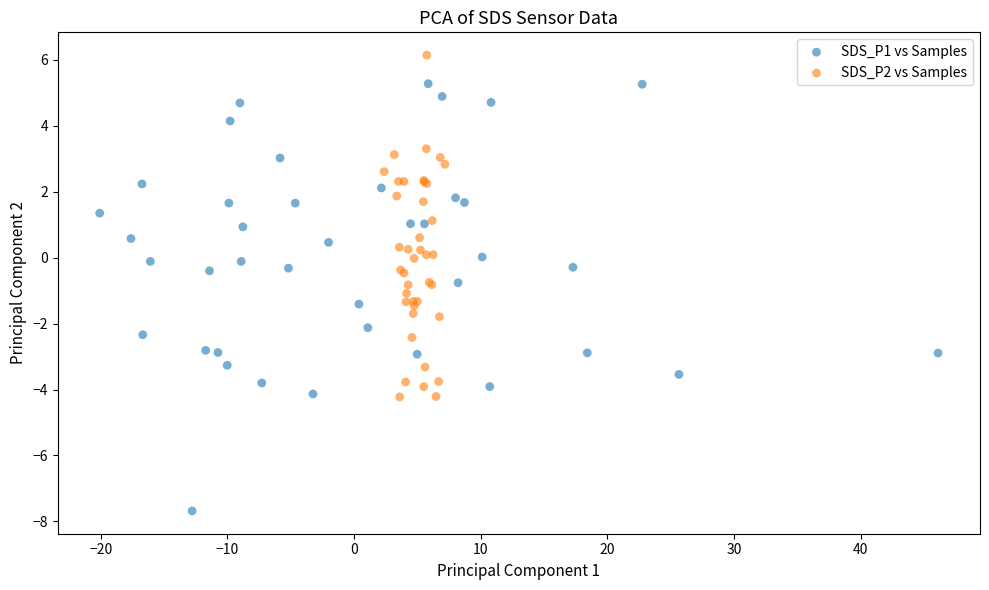

What are all the series names shown in the legend?

SDS_P1 vs Samples, SDS_P2 vs Samples